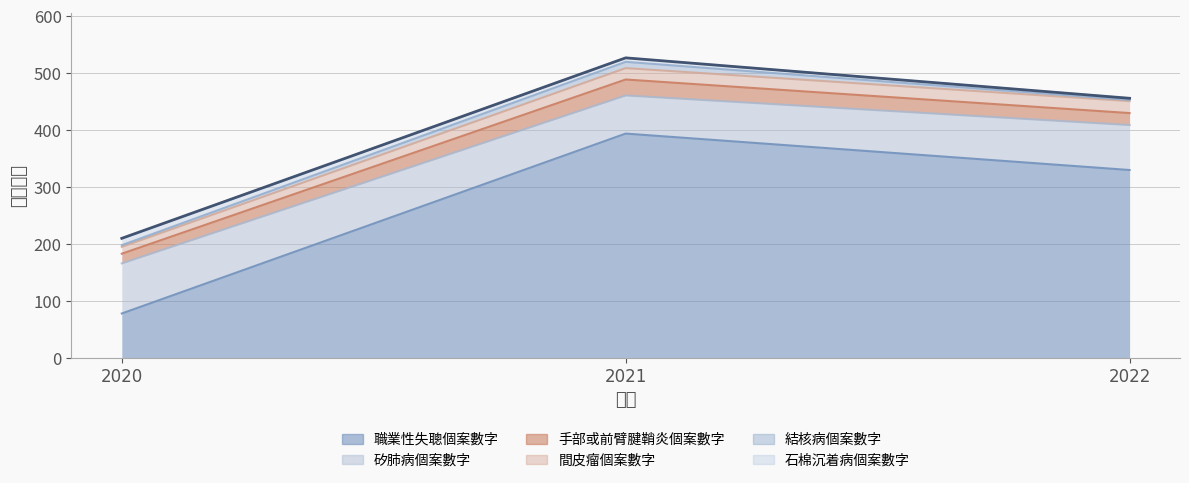

Rank the categories by 結核病個案數字 value from highest to lowest.

2021, 2020, 2022